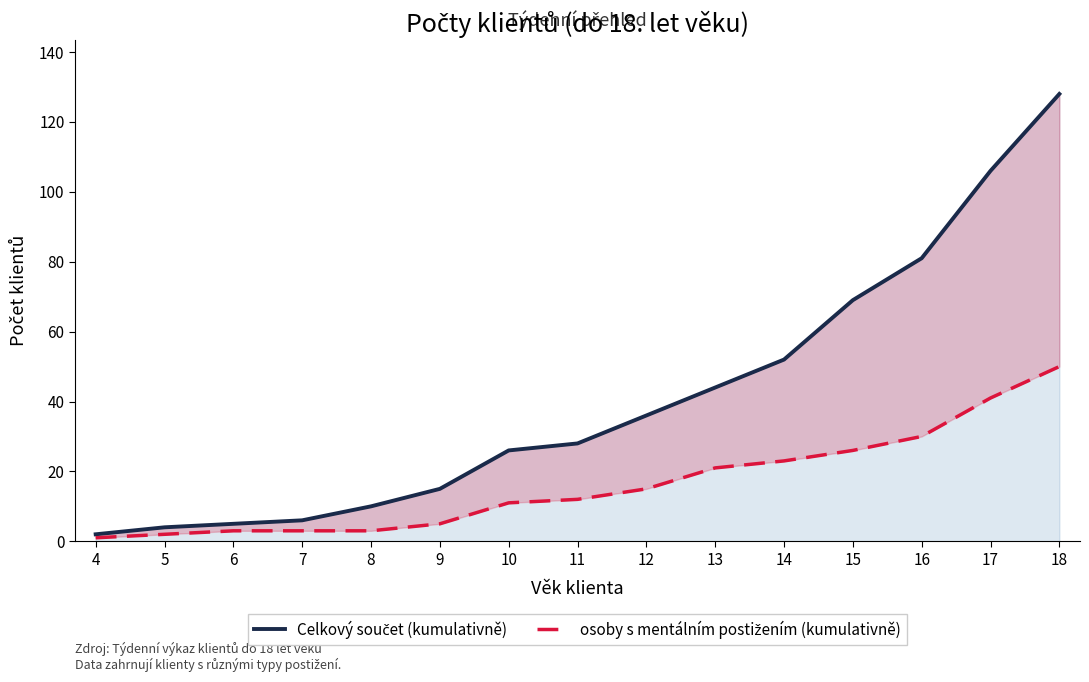

What is the average value of the osoby s mentálním postižením (kumulativně) series?

16